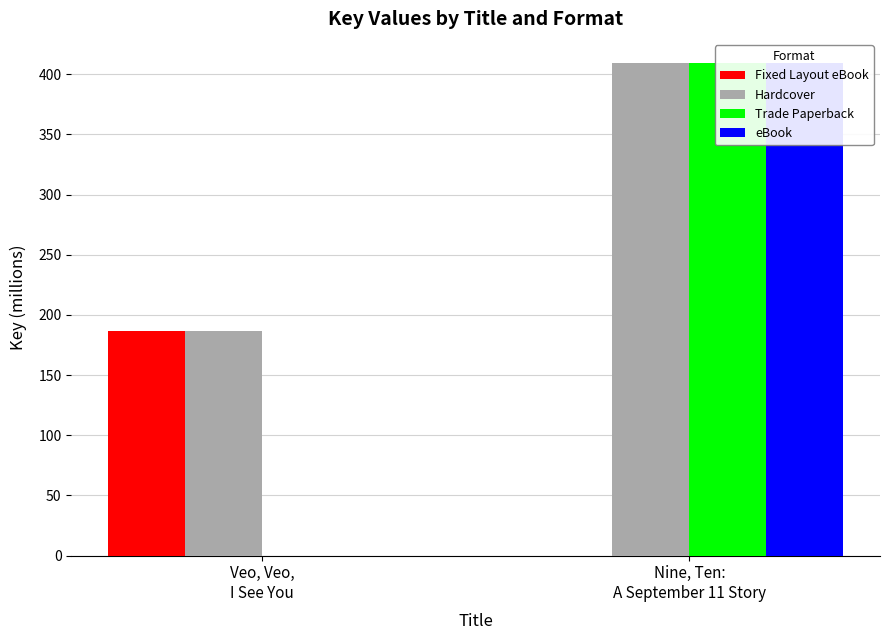

At which label does eBook reach its peak?

Nine, Ten:
A September 11 Story